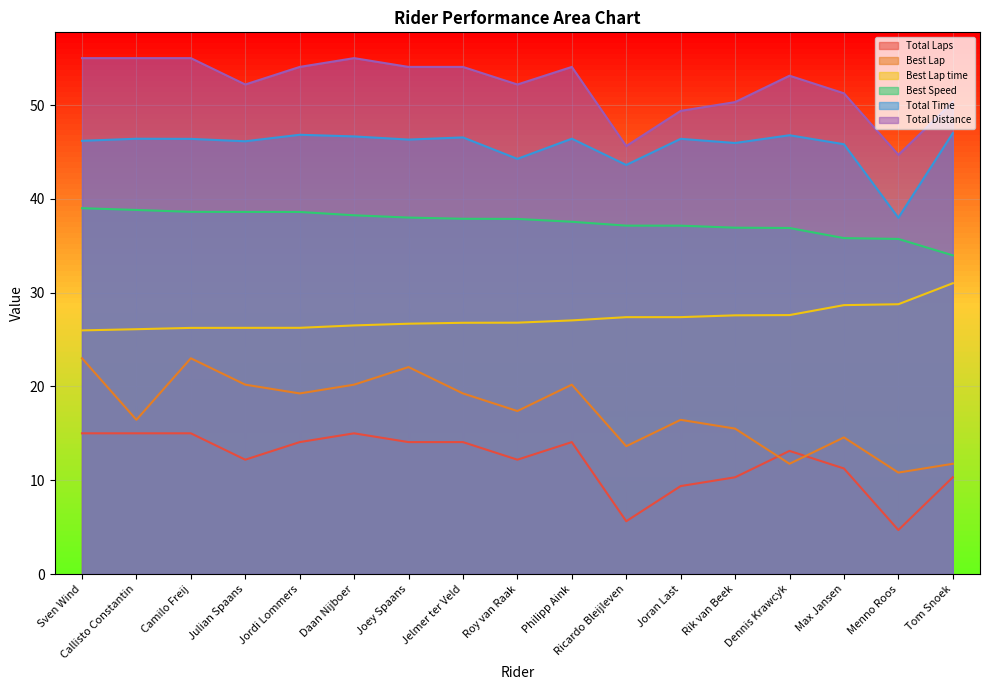

What is the average value of the Best Speed series?

37.5